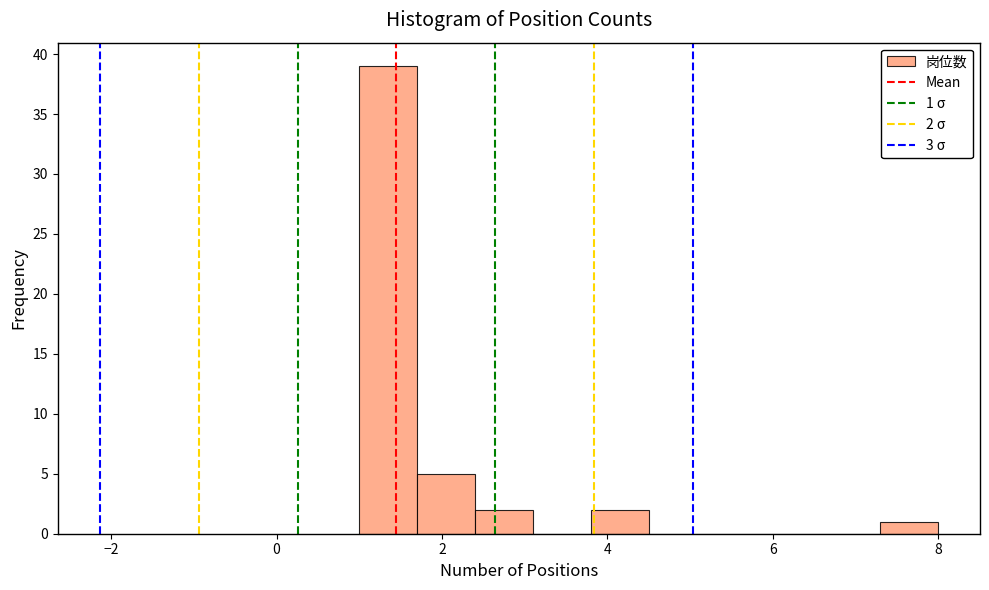

Around what value on the x-axis is the tallest bar? Give the approximate position of its centre, as read against the axis.

1.4